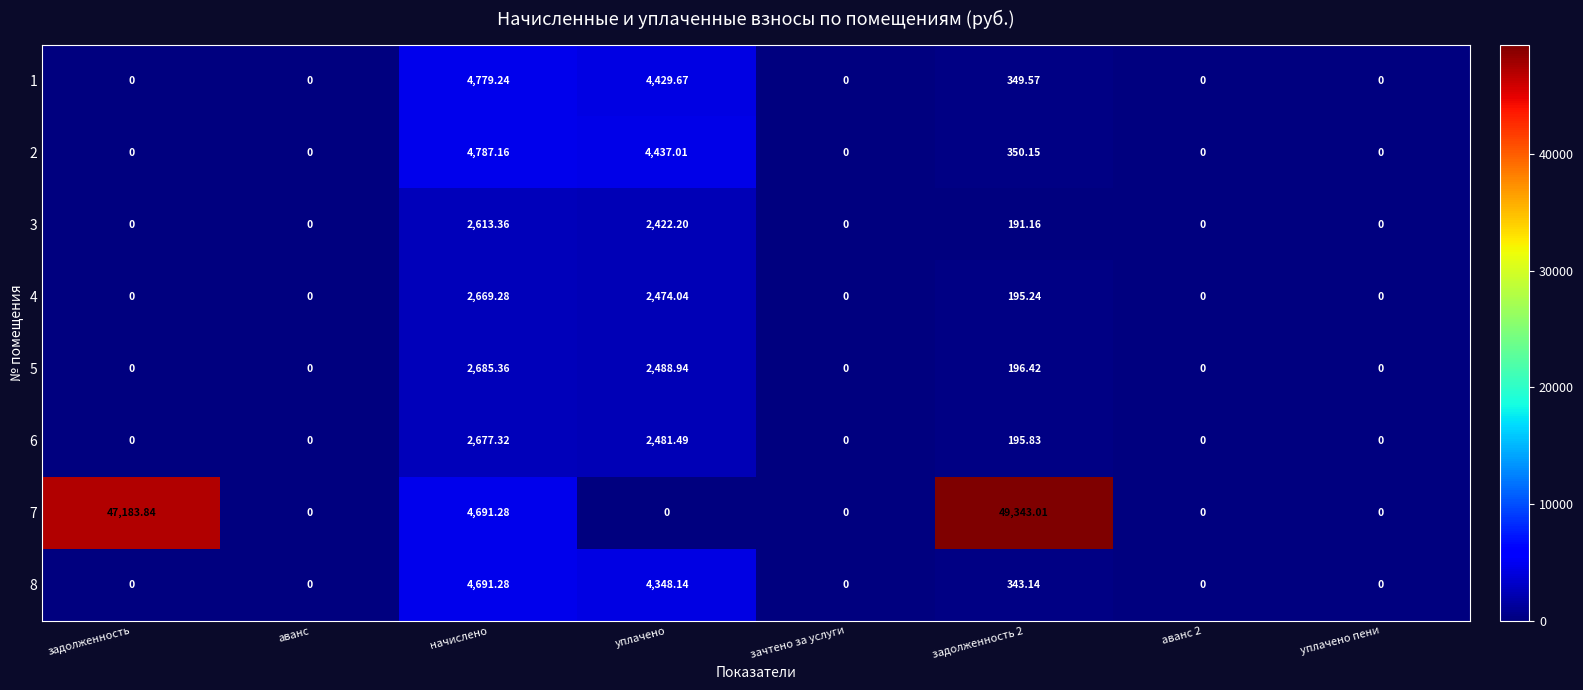

Is the value of 4 at уплачено greater than the value of 7 at аванс?

Yes